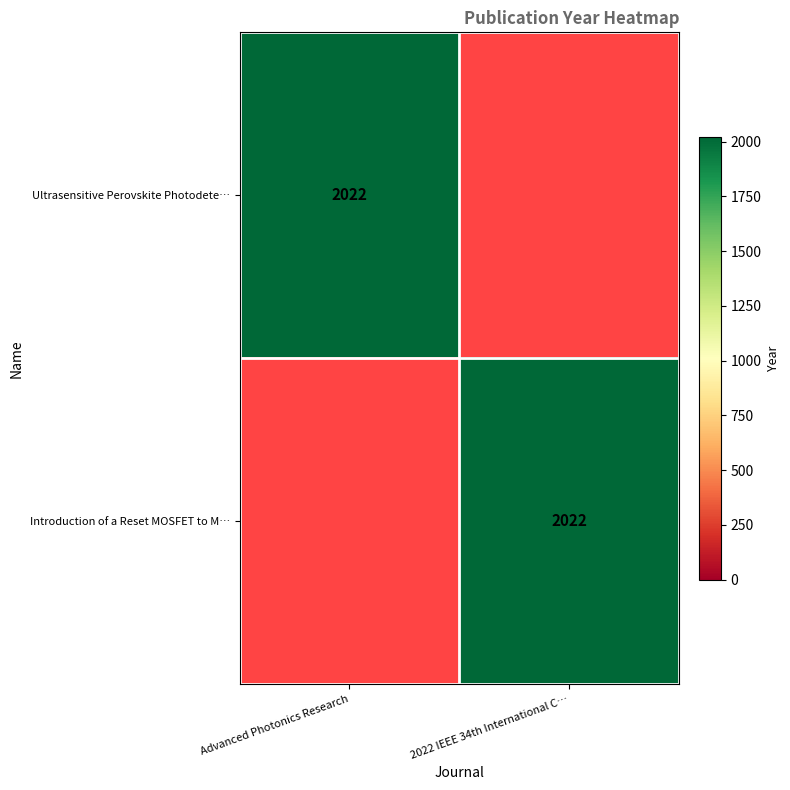

Count the number of data series in this chart.

2